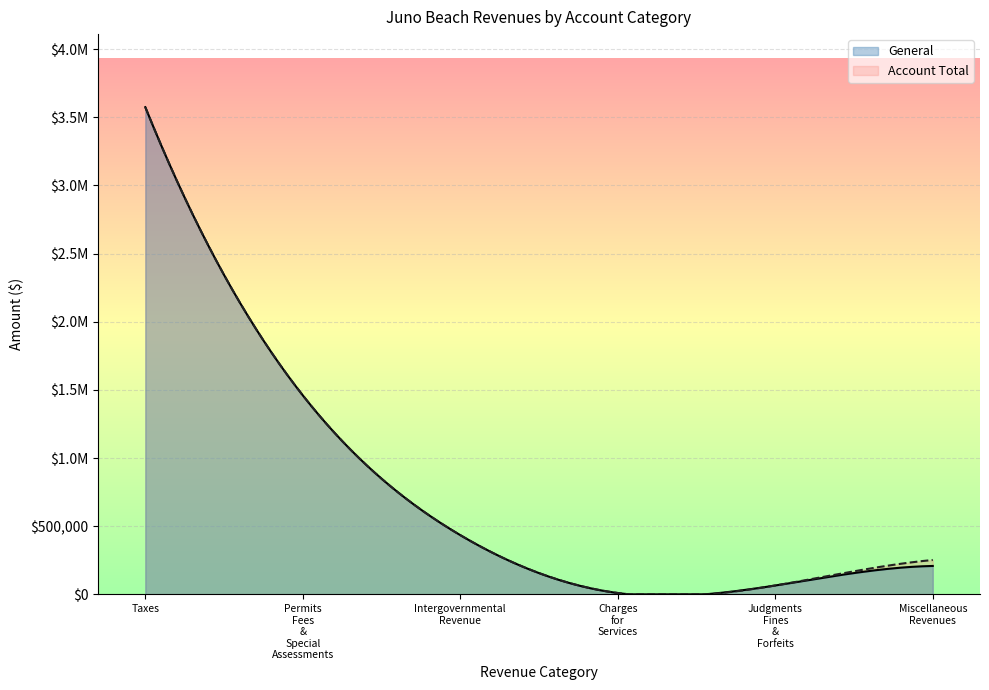

Which category has the highest value in the Account Total series?

Taxes